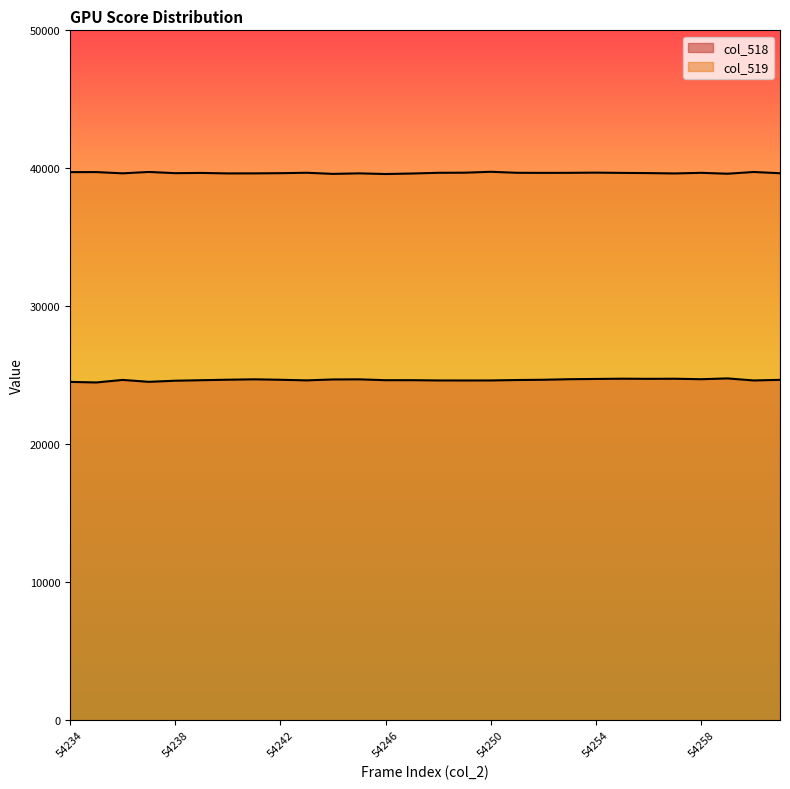

At which label is col_518 closest to 24620?

54260